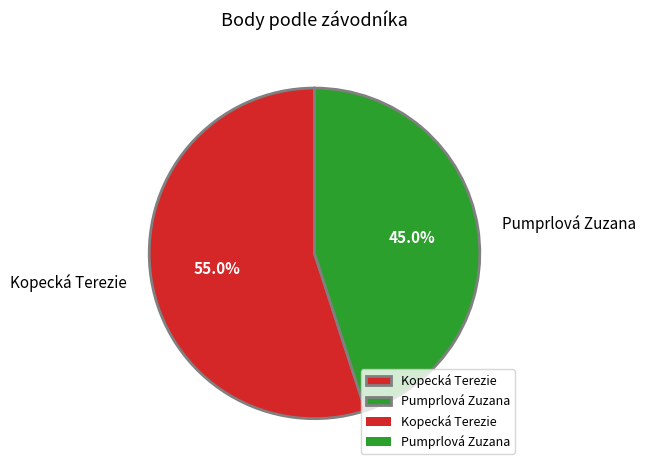

Which has a higher value, Pumprlová Zuzana or Kopecká Terezie?

Kopecká Terezie